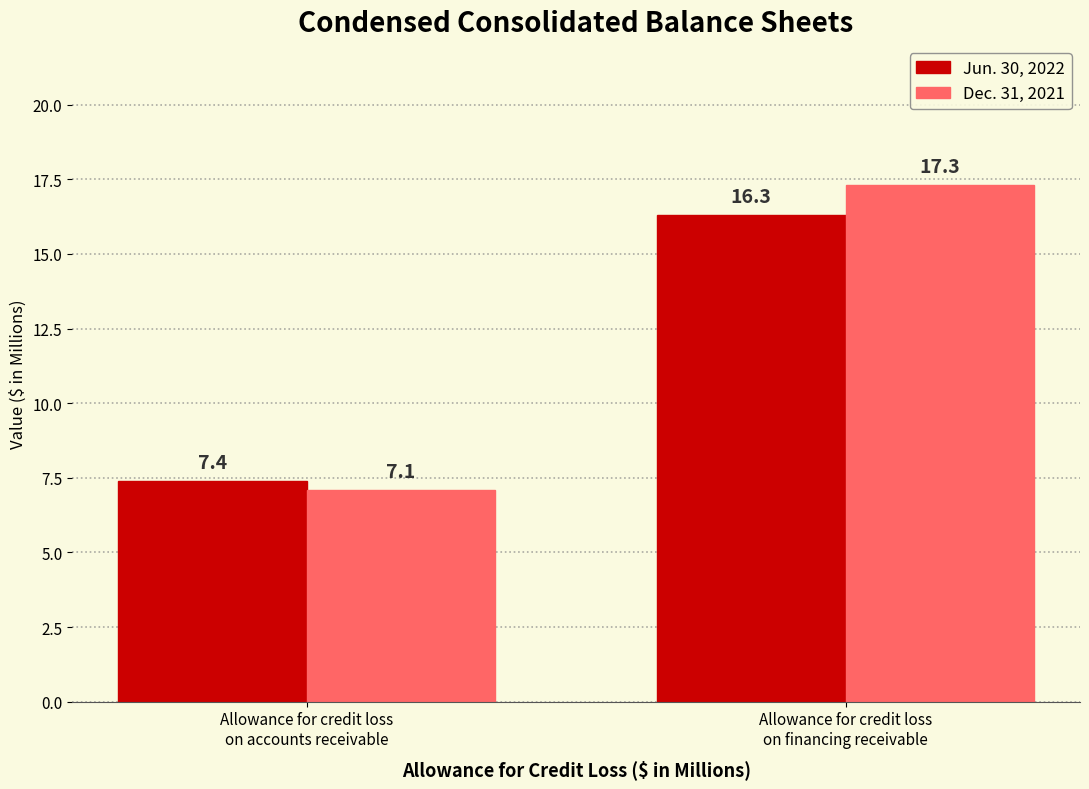

List the labels in order of Dec. 31, 2021 value, smallest first.

Allowance for credit loss
on accounts receivable, Allowance for credit loss
on financing receivable